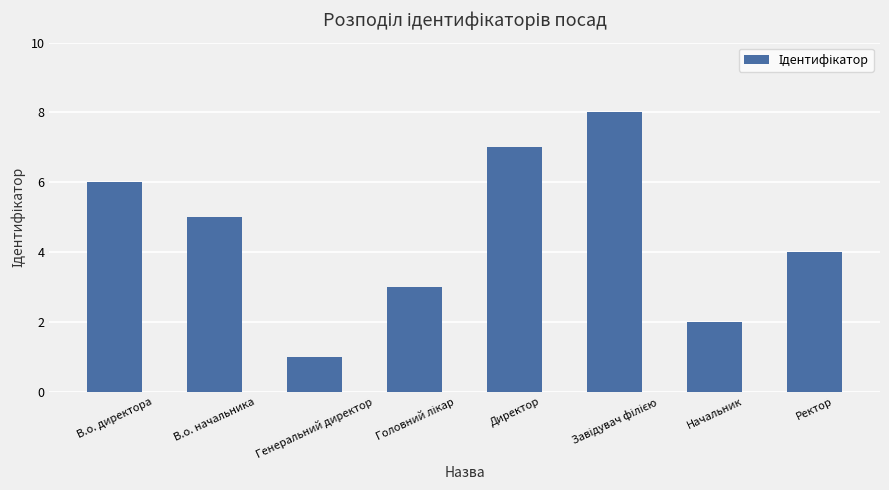

Is it true that the value at В.о. начальника is 1?

False